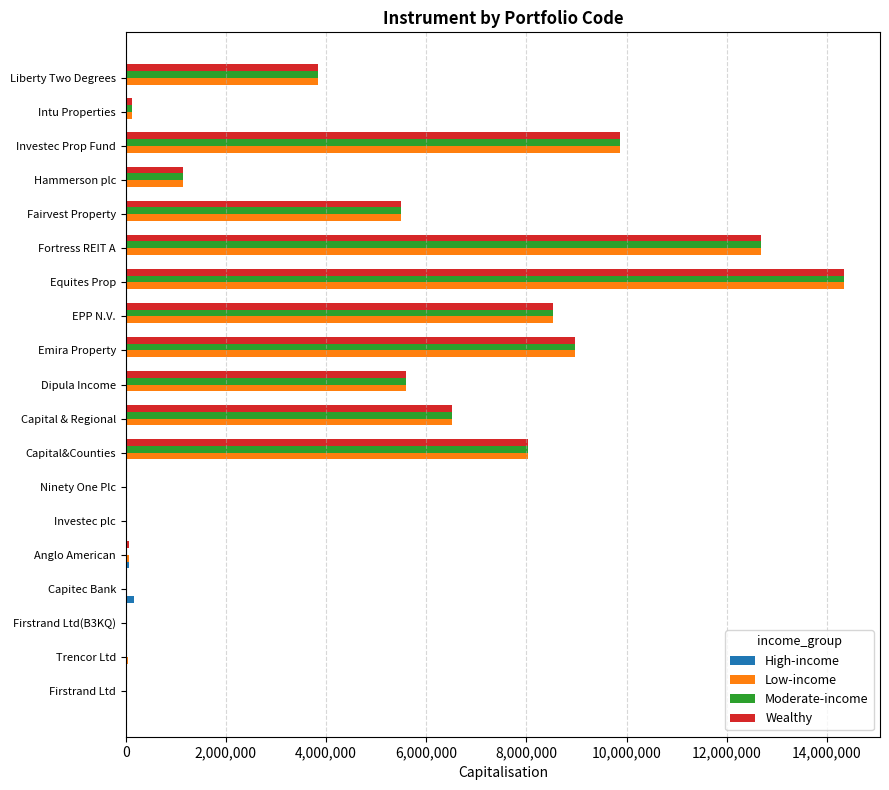

Where is Low-income nearest to the value 7173334?

Capital & Regional